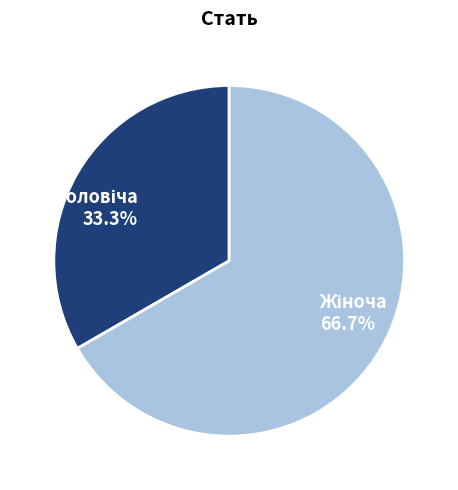

Is there a majority slice in this chart?

Yes